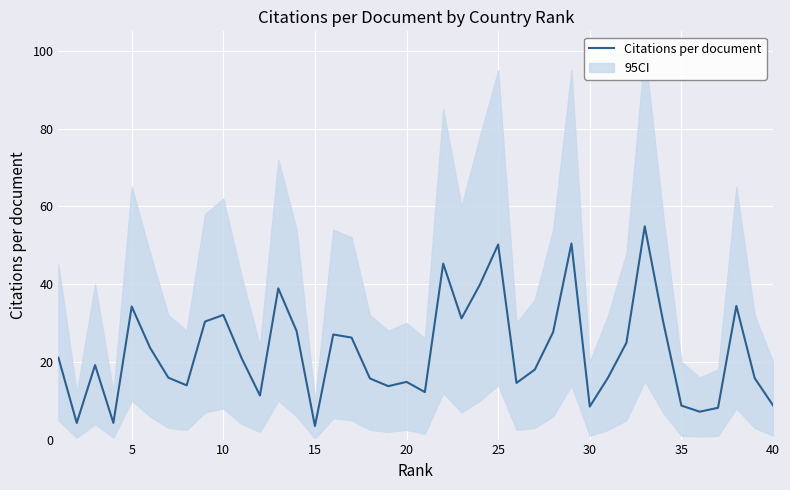

The value at 20 is 14.8. True or false?

True